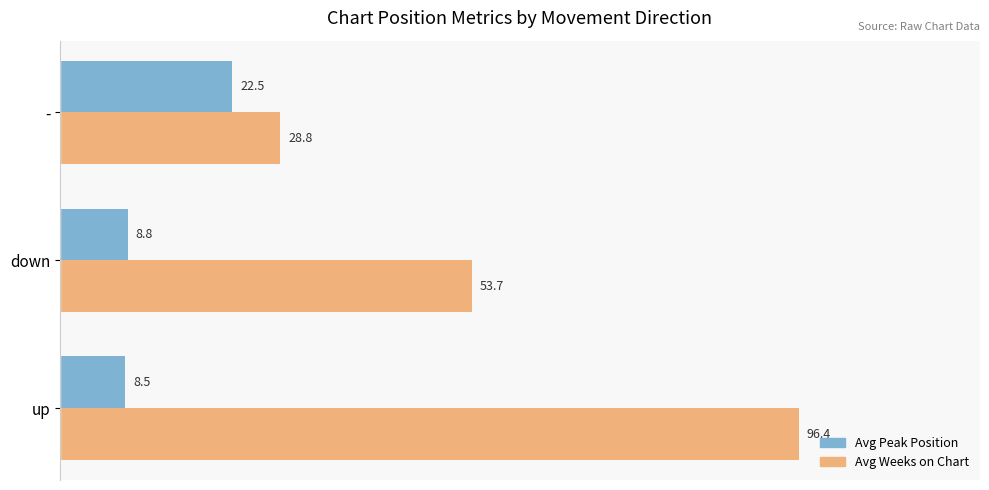

What are all the series names shown in the legend?

Avg Peak Position, Avg Weeks on Chart